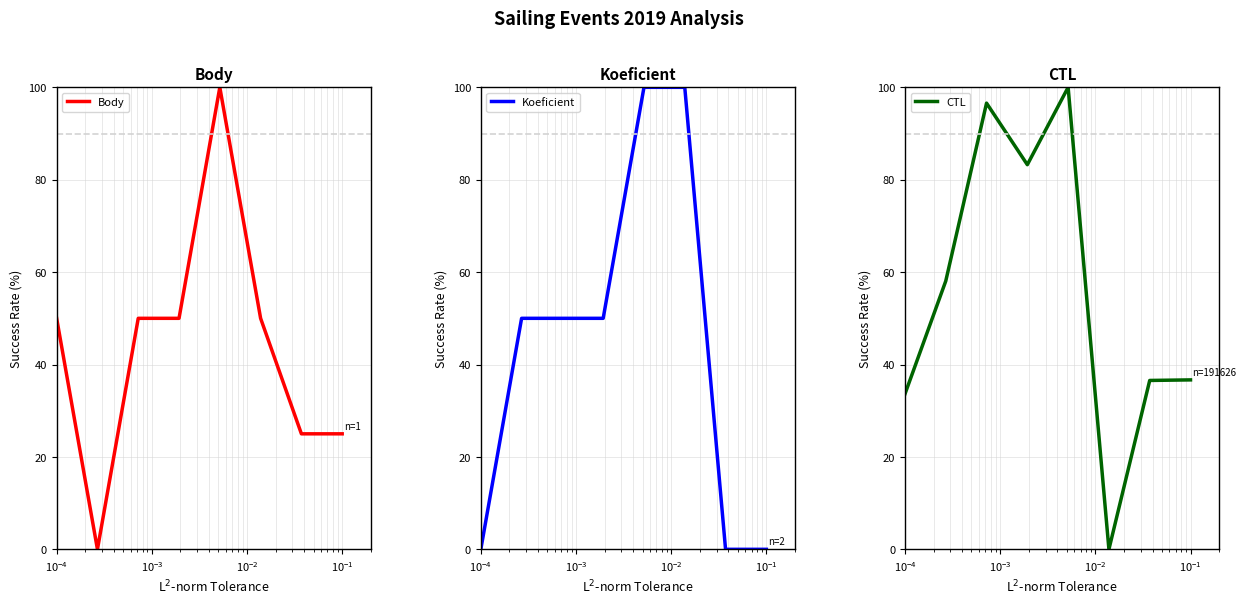

What is the difference between the maximum and minimum values in the Koeficient series?

100